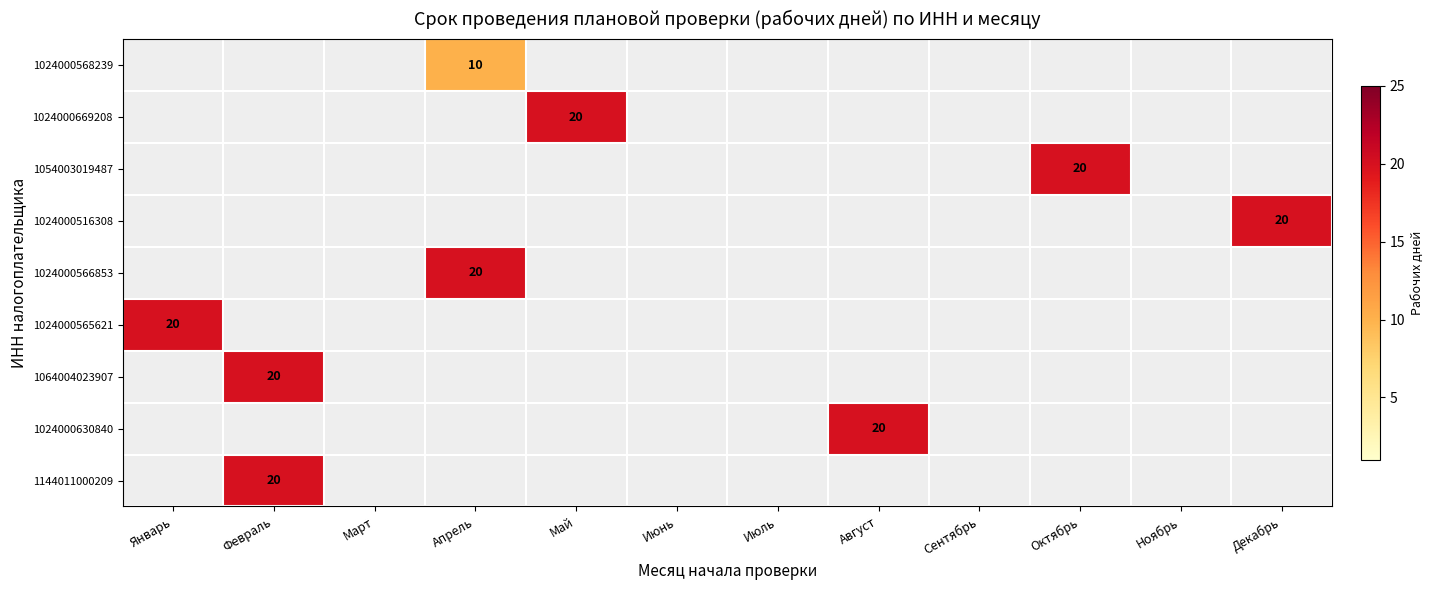

What is the maximum value shown in the chart?

20